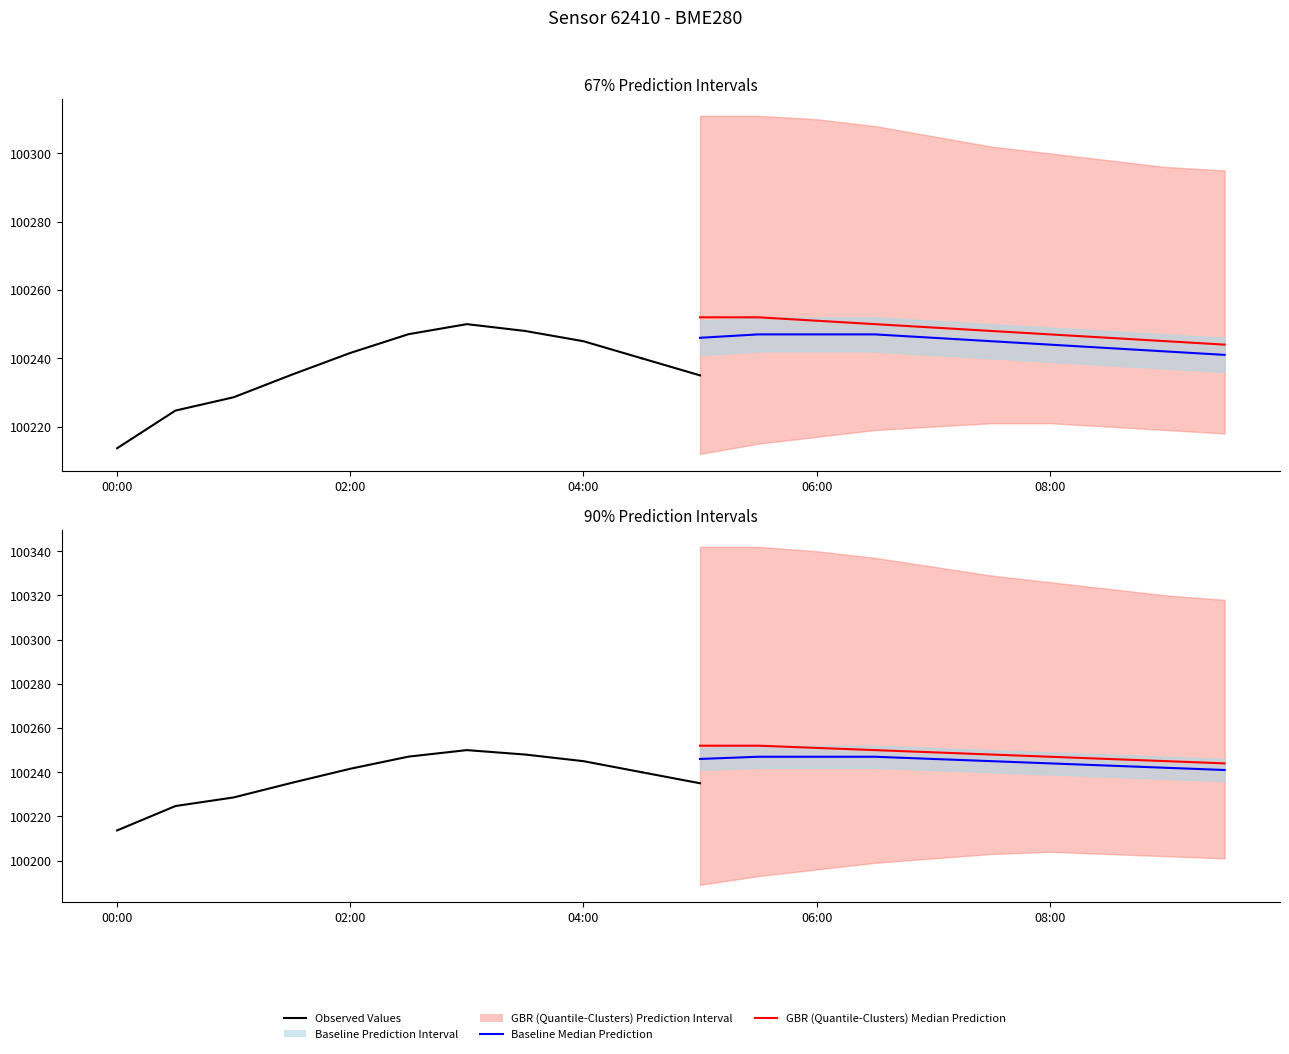

Rank the series at 06:00 from highest to lowest value.

GBR (Quantile-Clusters) Median Prediction, Baseline Median Prediction, Observed Values